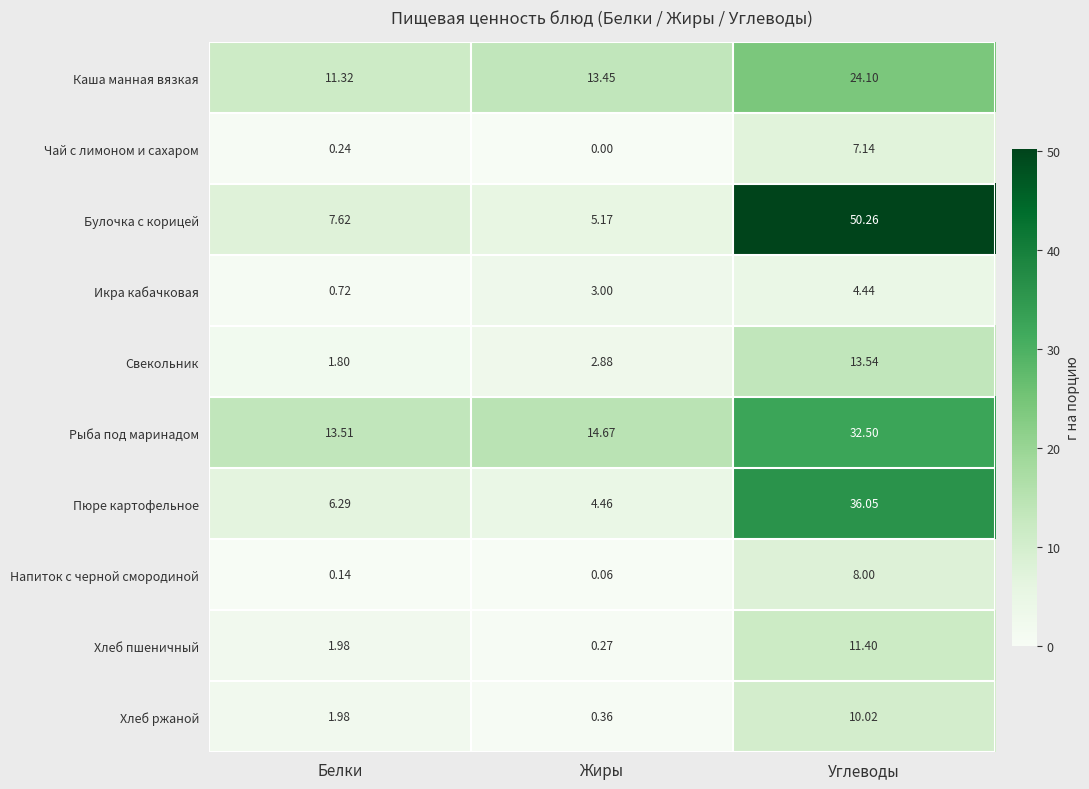

Where is Чай с лимоном и сахаром nearest to the value 3?

Белки